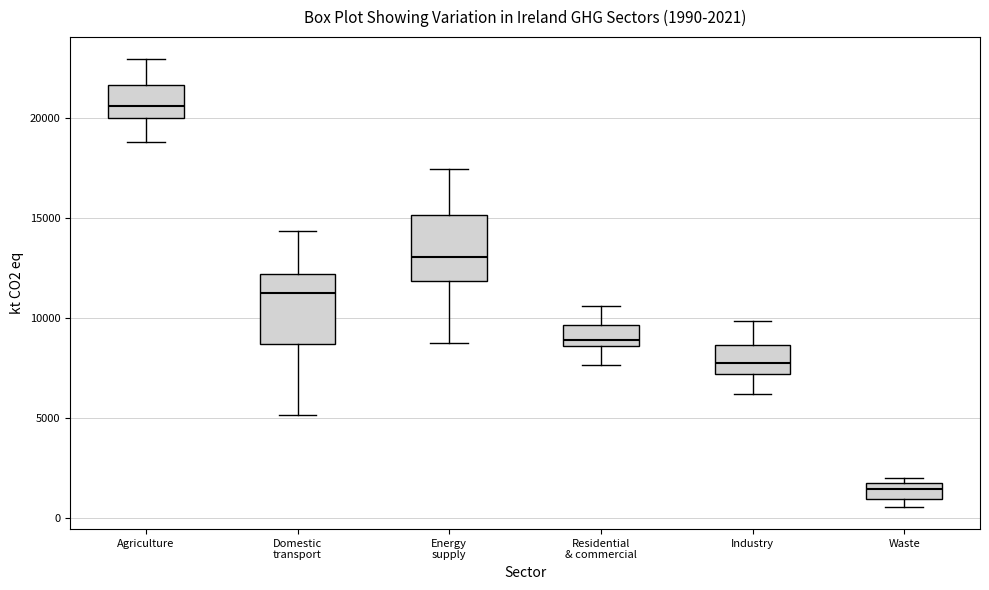

Which box's median line is the highest?

Agriculture